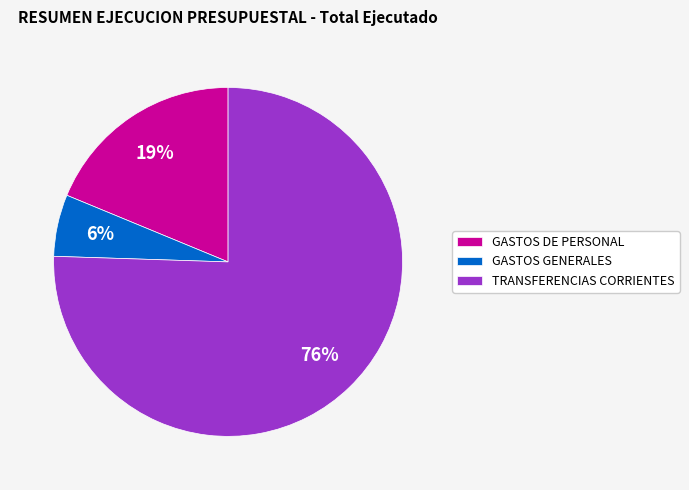

Which slice is the largest?

TRANSFERENCIAS CORRIENTES